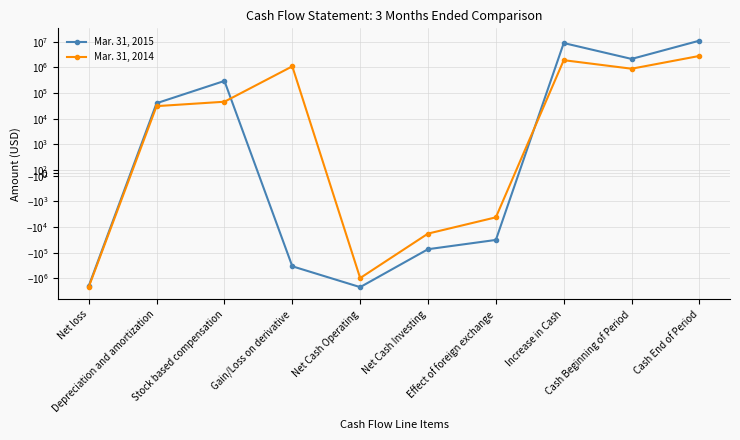

Which series ends up on top after the final intersection of Mar. 31, 2014 and Mar. 31, 2015?

Mar. 31, 2015